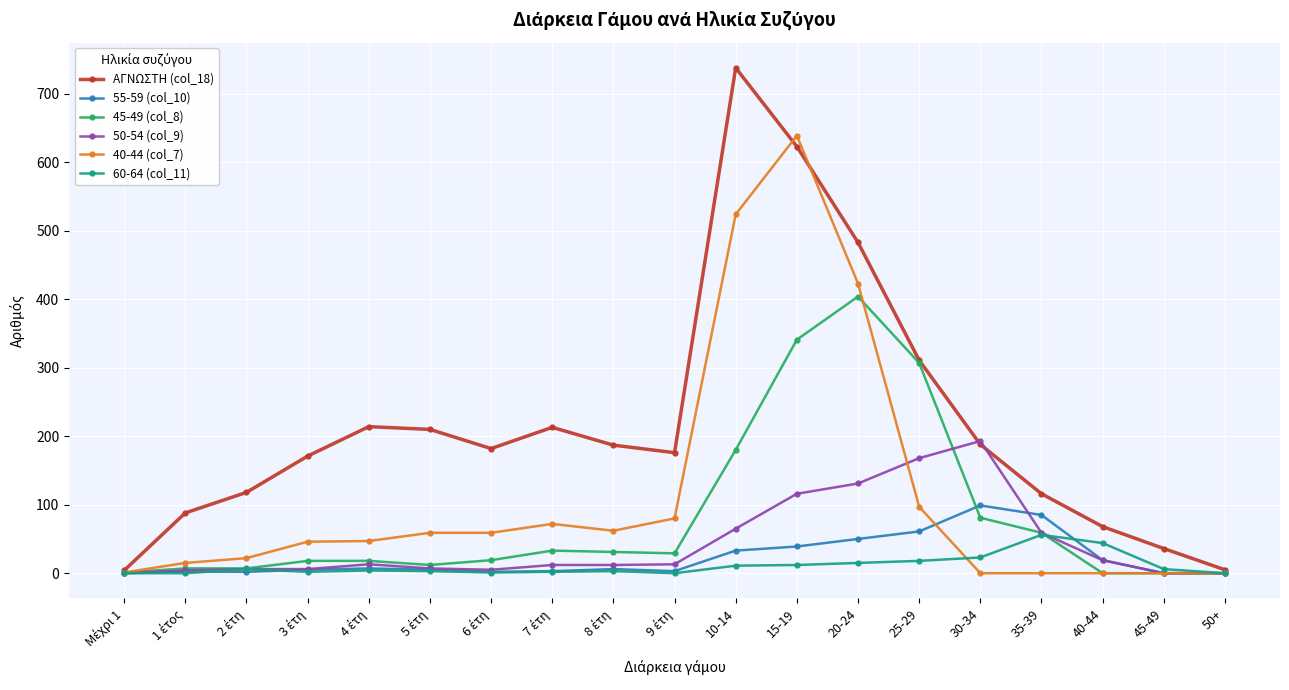

What is the maximum value shown in the chart?

738